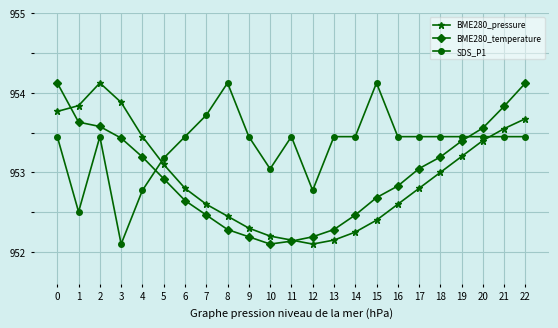

Which series has the largest total across all categories?

SDS_P1